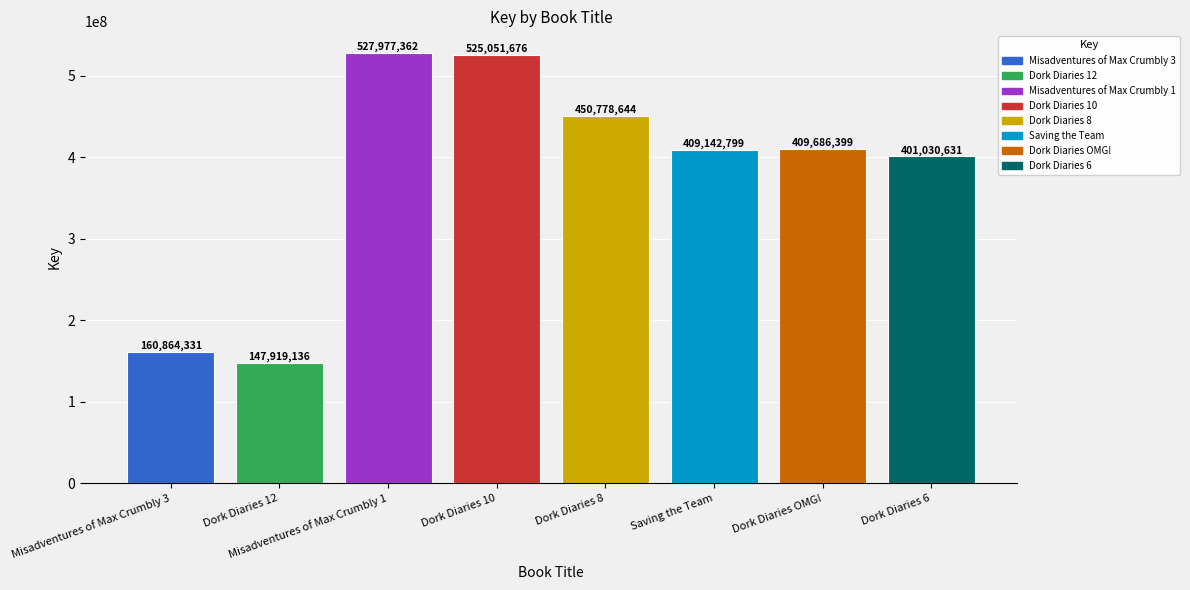

How many data points are less than 409686399?

4